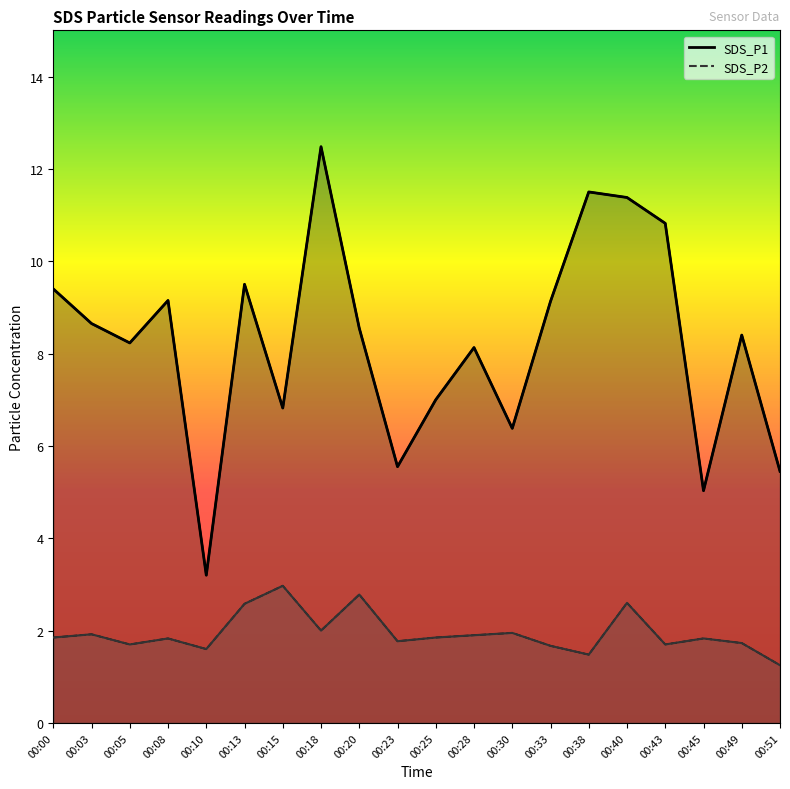

Which series has the largest range (max minus min)?

SDS_P1